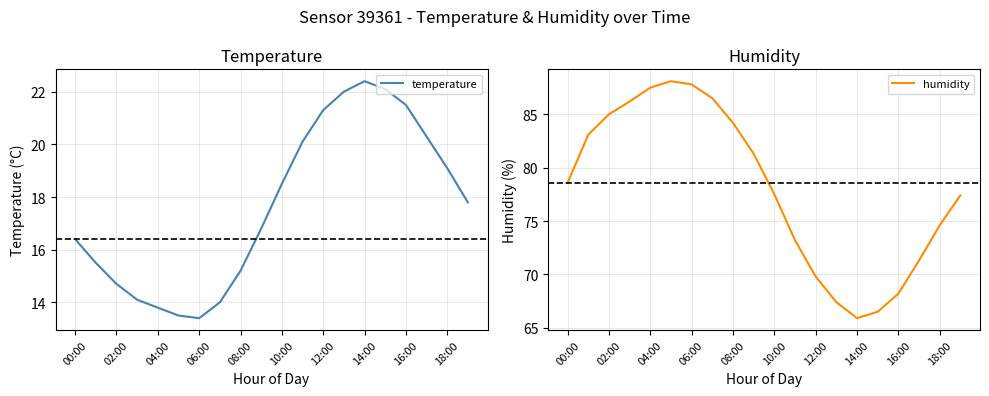

What is the average value of the temperature series?

17.6